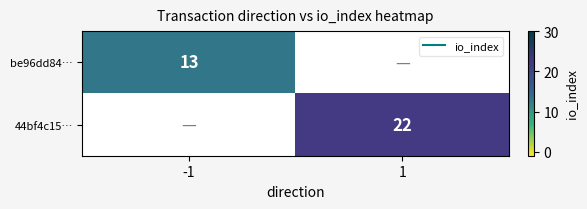

Where is be96dd84… nearest to the value 13?

-1